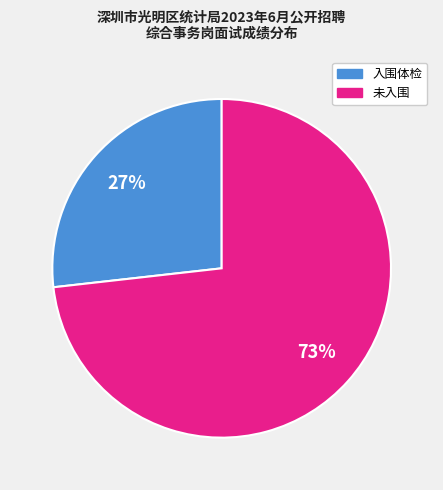

How many segments does this pie chart have?

2